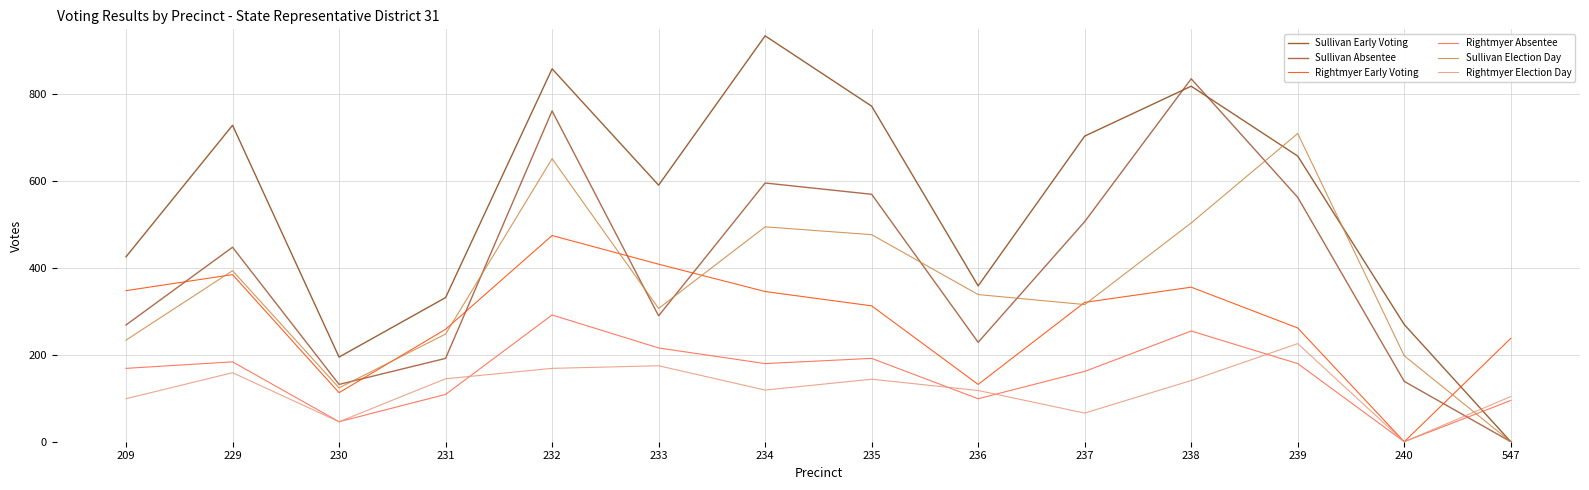

What is the difference between the Rightmyer Election Day values at 231 and 236?

27